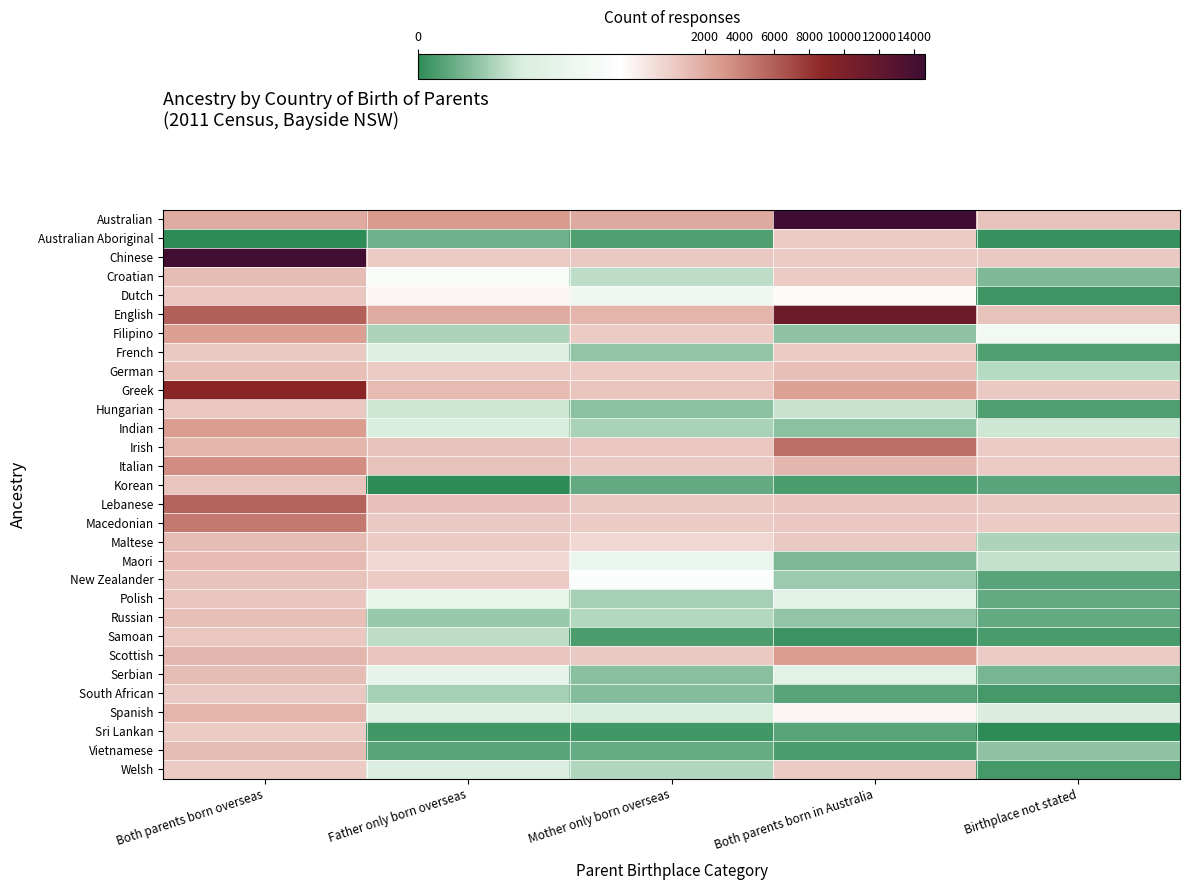

What is the difference between the highest and lowest values at Mother only born overseas?

2099